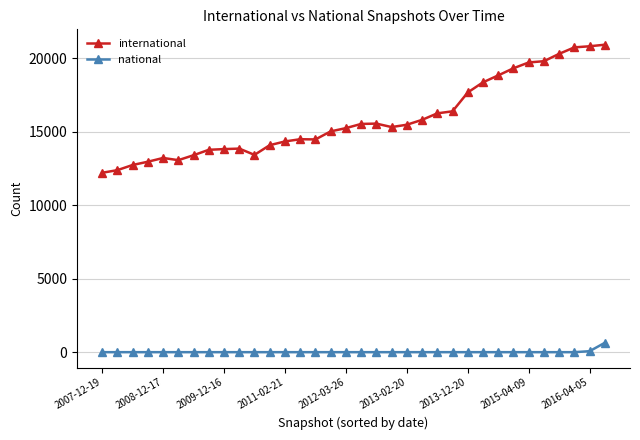

At how many categories does at least one series exceed 9170?

34